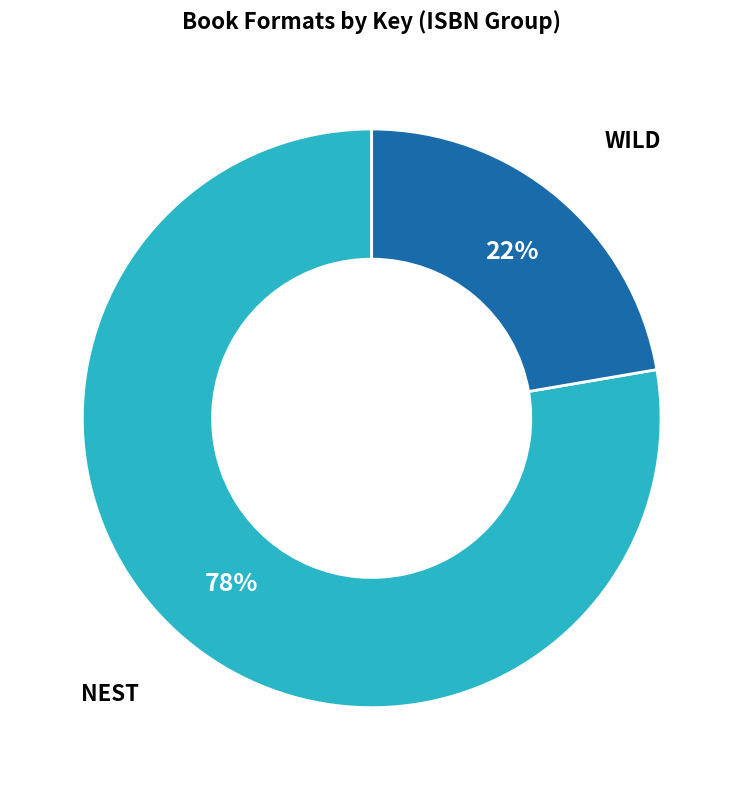

To the nearest percent, what is the average slice percentage?

50%